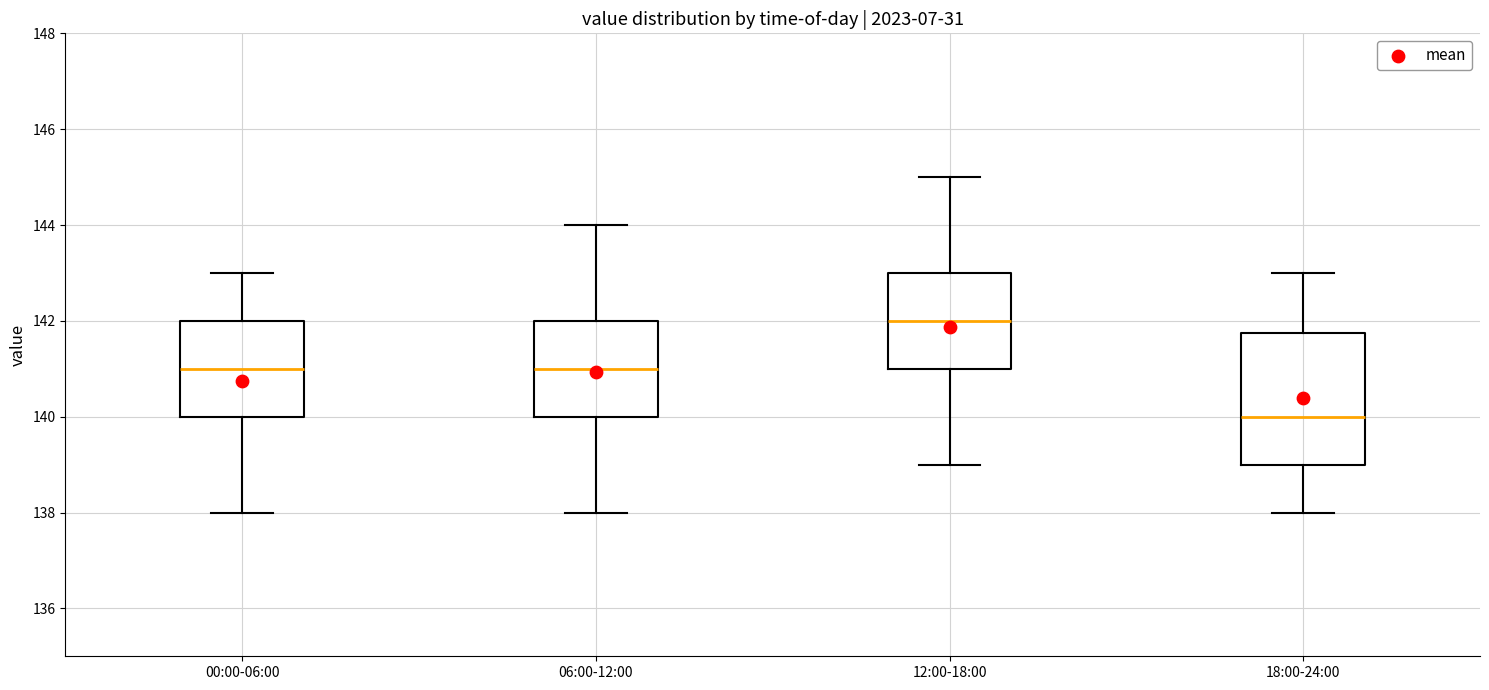

Reading left to right, read every box against the y-axis: the position of its median line, the range the box covers, and the ends of its whiskers. The values are not printed on the chart, so give them approximately, as read against the axis.

00:00-06:00: median 141.0, box 140.0 to 142.0, whiskers 138.0 to 143.0
06:00-12:00: median 141.0, box 140.0 to 142.0, whiskers 138.0 to 144.0
12:00-18:00: median 142.0, box 141.0 to 143.0, whiskers 139.0 to 145.0
18:00-24:00: median 140.0, box 139.0 to 141.8, whiskers 138.0 to 143.0